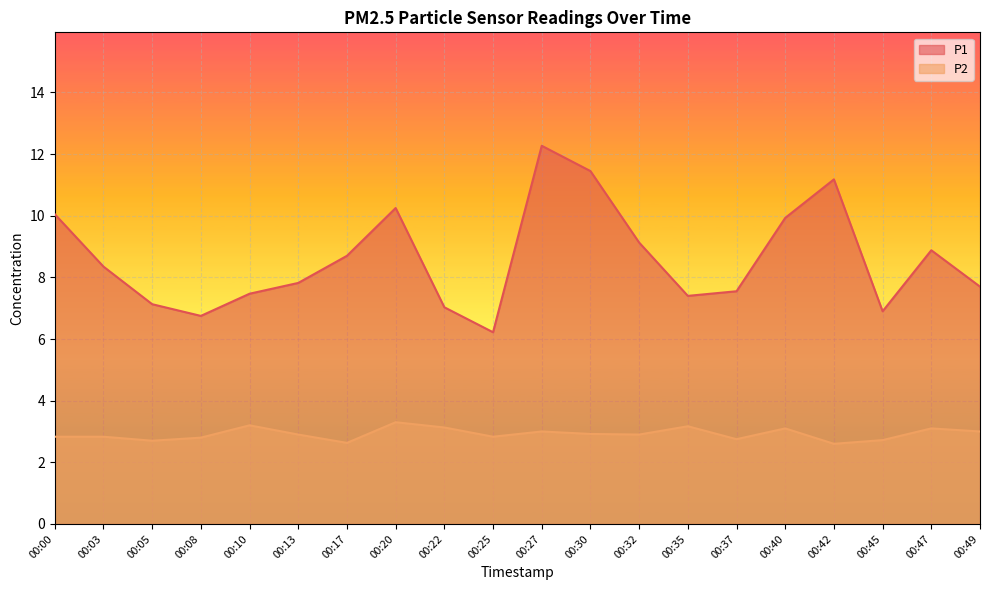

True or false: P1 has more than 2 points higher than both neighbors.

True